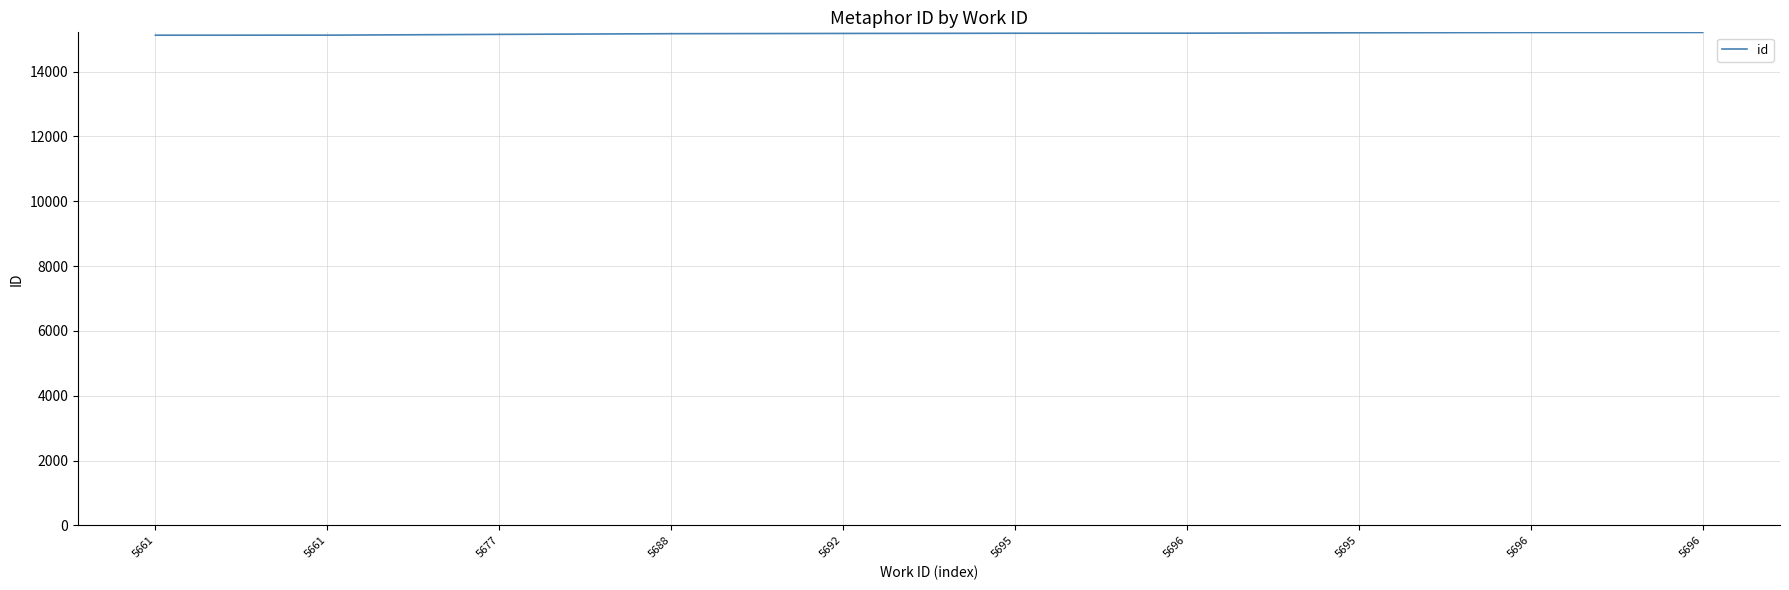

Is this an area chart (filled region under the line)?

No